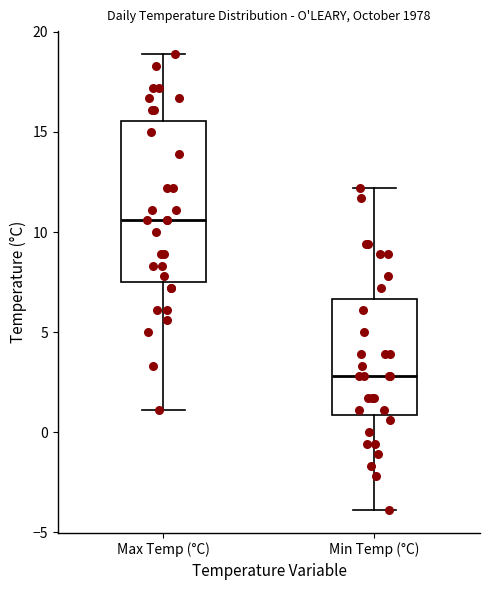

Which box's median line is the highest?

Max Temp (°C)